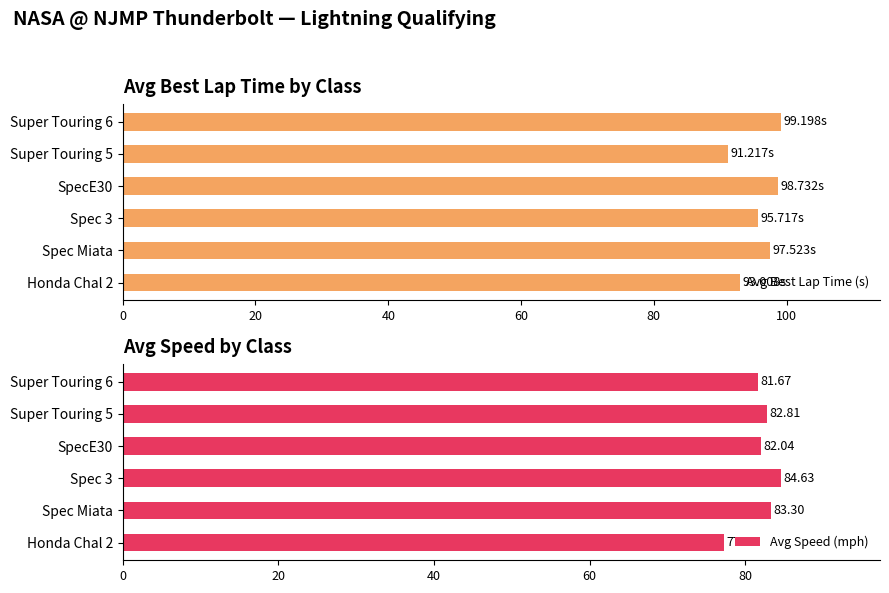

Rank the series by their average value, from lowest to highest.

Avg Speed (mph), Avg Best Lap Time (s)